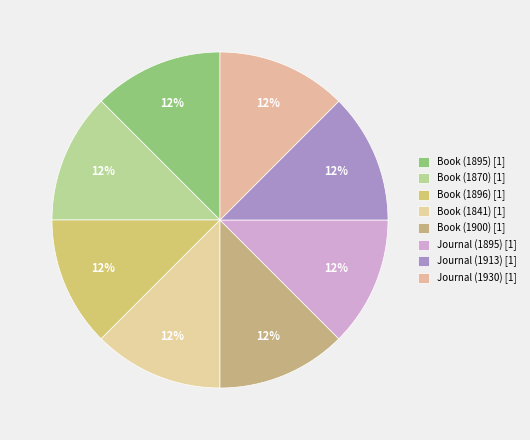

How many segments does this pie chart have?

8